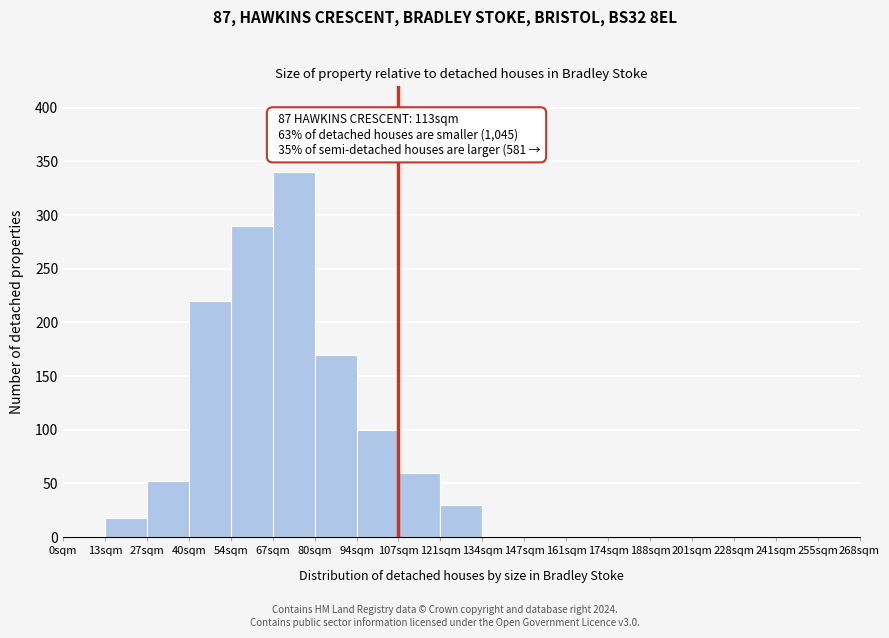

Reading left to right, transcribe all the data shown in this chart.

0sqm=0	13sqm=18	27sqm=52	40sqm=220	54sqm=290	67sqm=340	80sqm=170	94sqm=100	107sqm=60	121sqm=30	134sqm=0	147sqm=0	161sqm=0	174sqm=0	188sqm=0	201sqm=0	228sqm=0	241sqm=0	255sqm=0